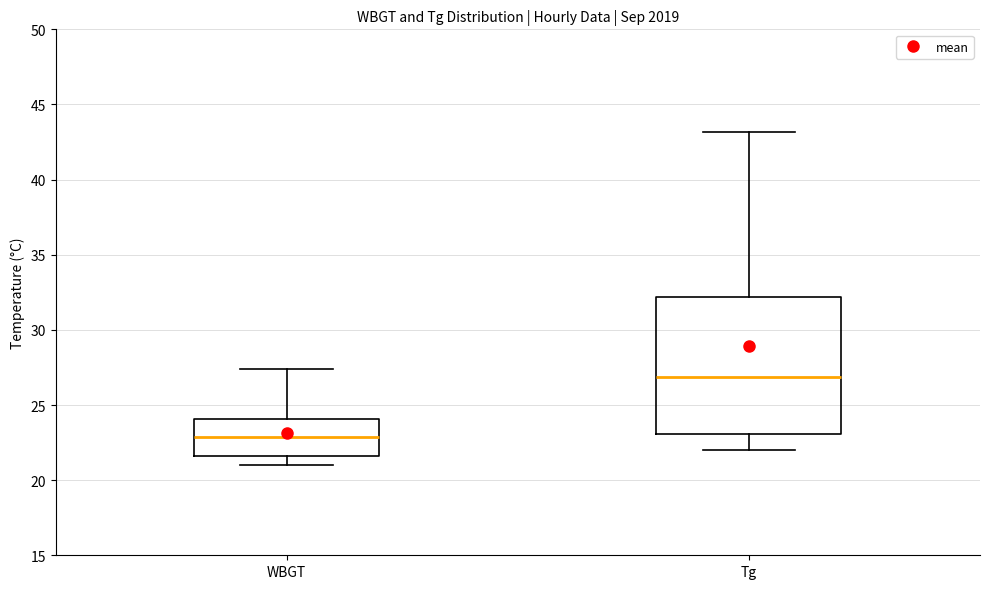

Where is the lower edge of the box for WBGT on the y-axis? The values are not printed on the chart, so give them approximately, as read against the axis.

21.5